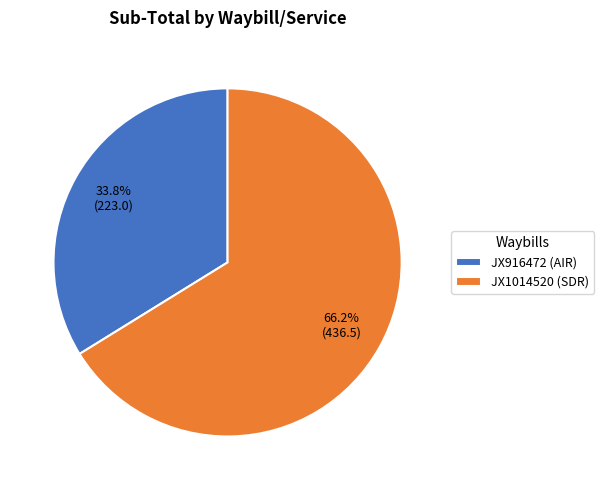

Which has a higher value, JX1014520 (SDR) or JX916472 (AIR)?

JX1014520 (SDR)